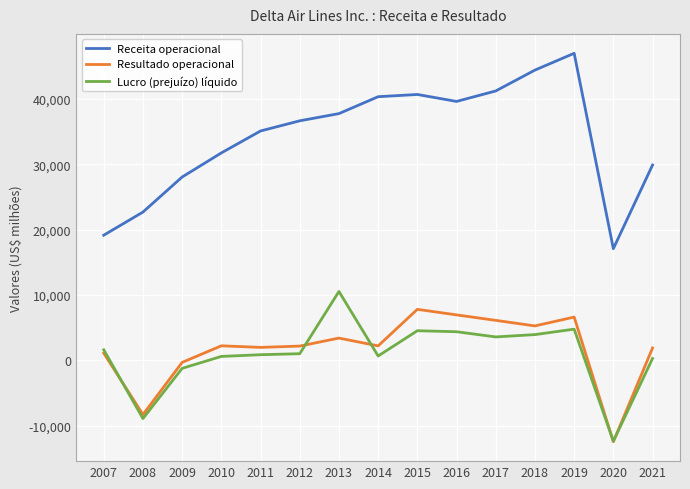

True or false: Resultado operacional and Receita operacional cross at least once.

False